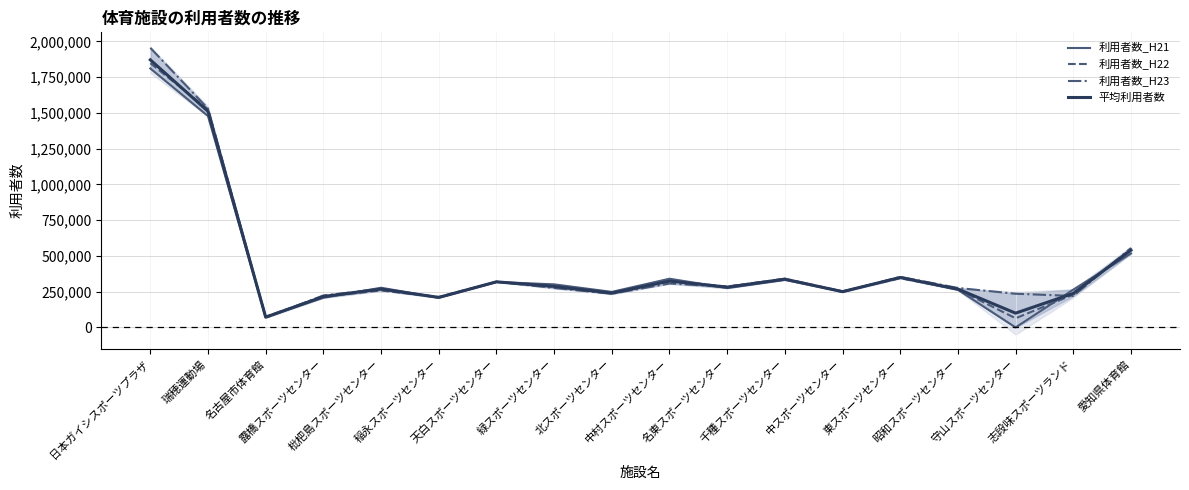

Reading left to right, transcribe all the data shown in this chart.

利用者数_H21: 1810368.0	1477455.0	72642.0	207715.0	277309.0	208157.0	317733.0	301073.0	248301.0	340414.0	275015.0	332504.0	250935.0	349799.0	262774.0	0.0	264375.0	516600.0
利用者数_H22: 1846946.0	1524827.0	74839.0	216188.0	258142.0	212881.0	318771.0	283722.0	237057.0	324961.0	285656.0	339061.0	252093.0	344293.0	265697.0	63863.0	229291.0	549386.0
利用者数_H23: 1954438.0	1529735.0	67775.0	223510.0	268811.0	208484.0	319665.0	275798.0	235323.0	307193.0	284078.0	340585.0	247339.0	353407.0	275908.0	235374.0	219676.0	555081.0
平均利用者数: 1870584.0	1510672.3	71752.0	215804.3	268087.3	209840.7	318723.0	286864.3	240227.0	324189.3	281583.0	337383.3	250122.3	349166.3	268126.3	99745.7	237780.7	540355.7